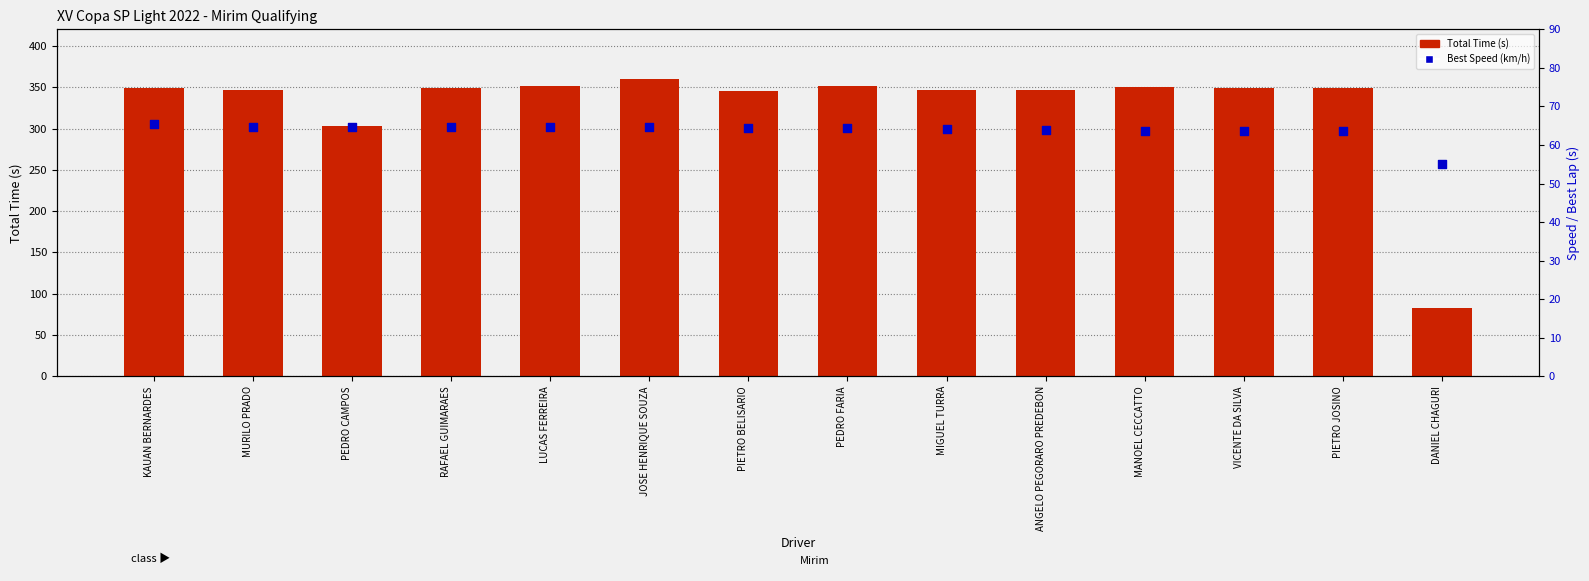

What are all the series names shown in the legend?

Total Time (s), Best Speed (km/h)